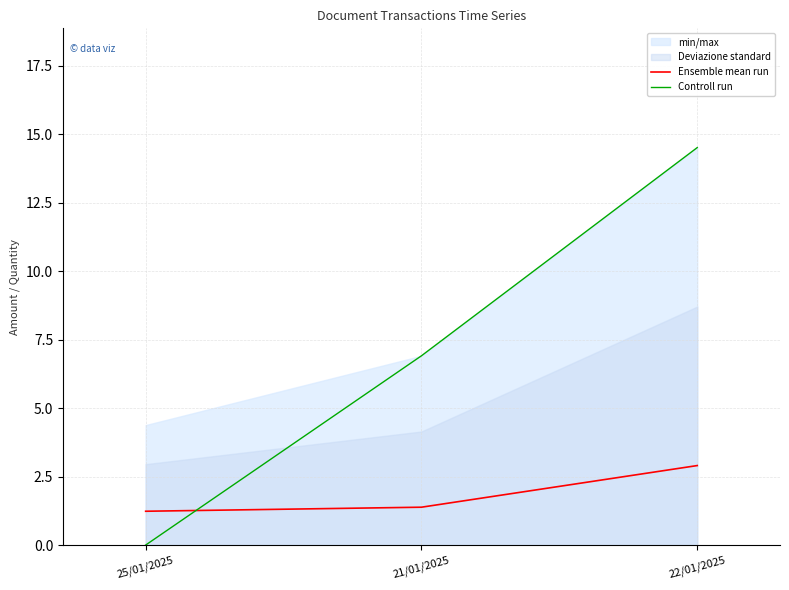

At which label is Ensemble mean run closest to 2?

21/01/2025